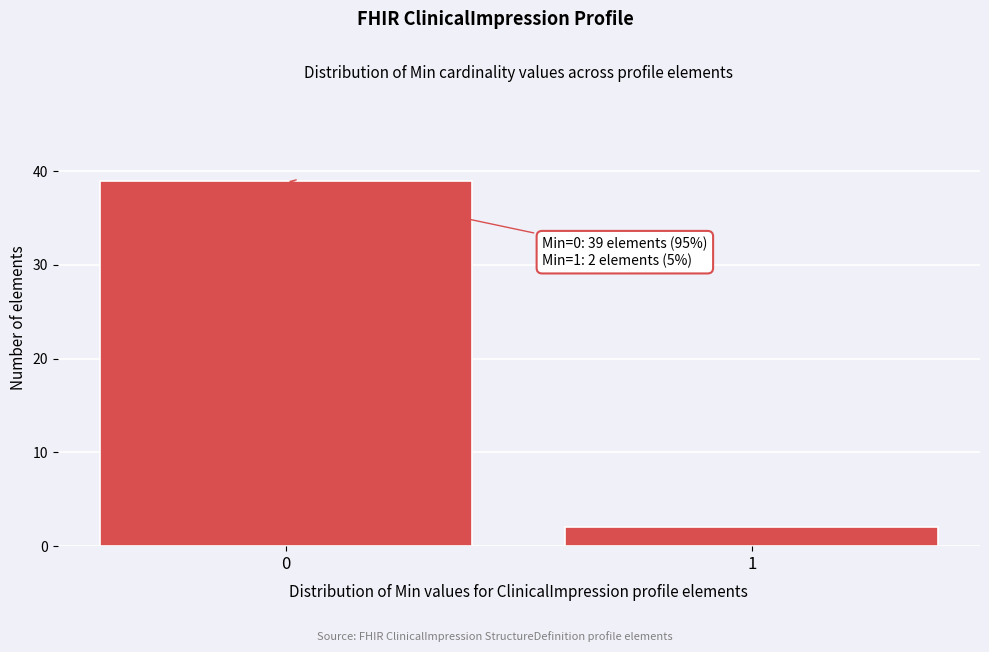

Reading right to left, list all the values displayed in this chart.

2	39